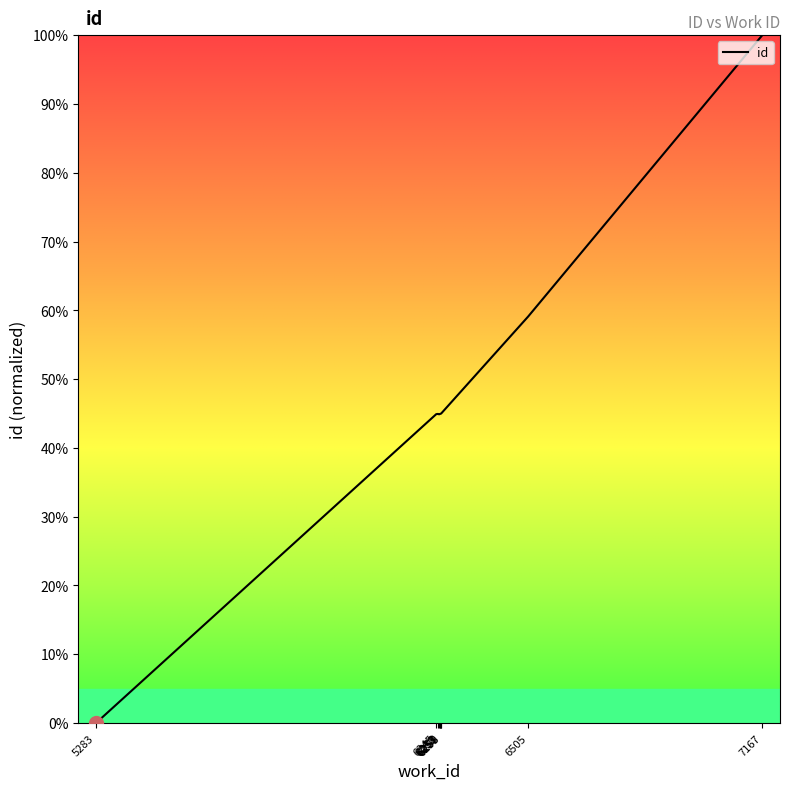

What is the maximum value shown in the chart?

100.0